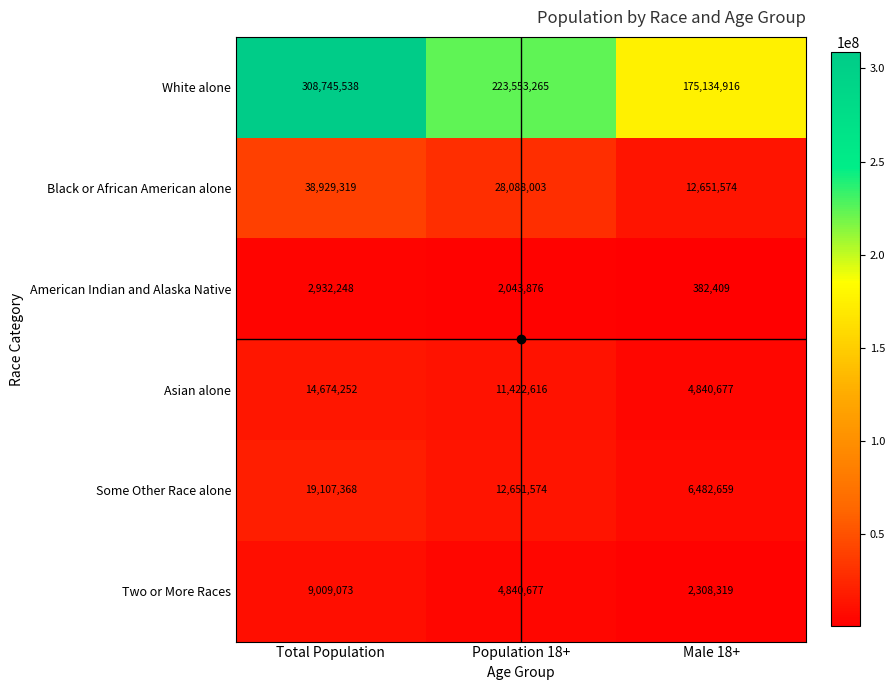

Which category has the lowest value in the Asian alone series?

Male 18+